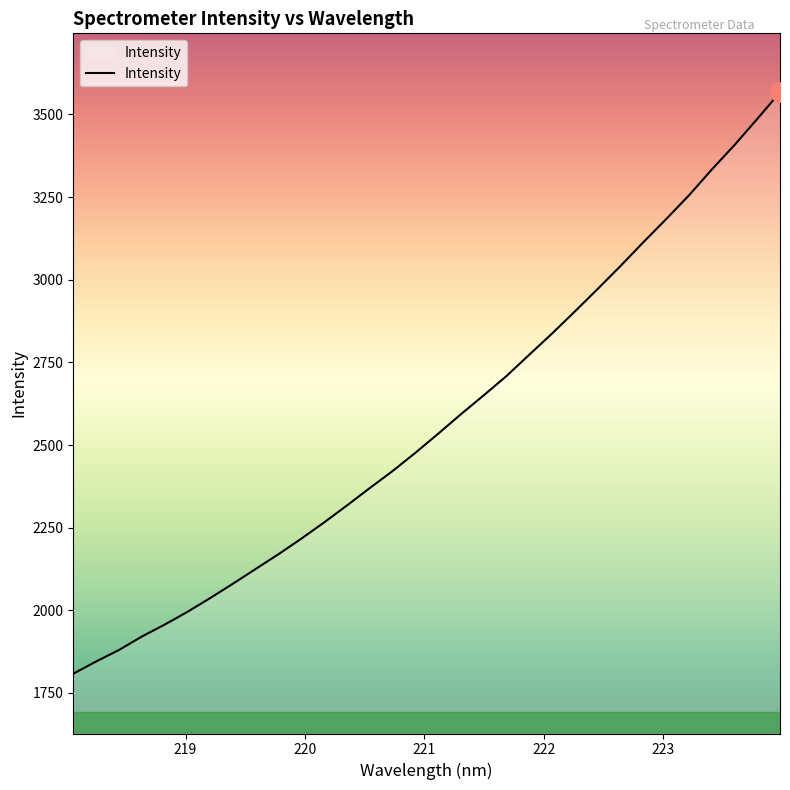

What is the maximum value shown in the chart?

3567.0